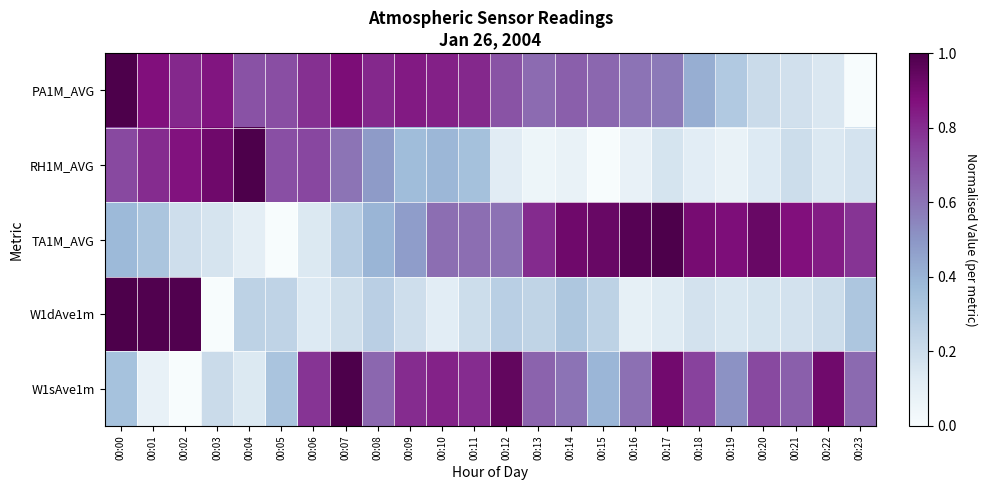

At how many categories does at least one series exceed 0?

24